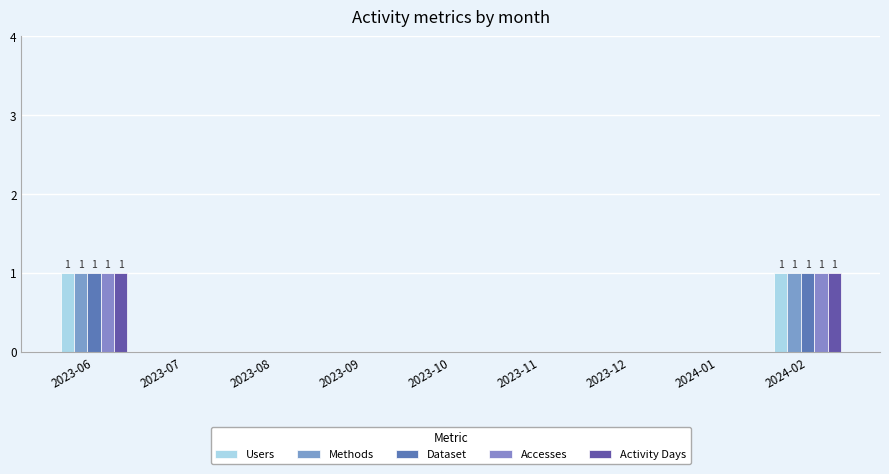

At which category does the chart reach its minimum across all series?

2023-07